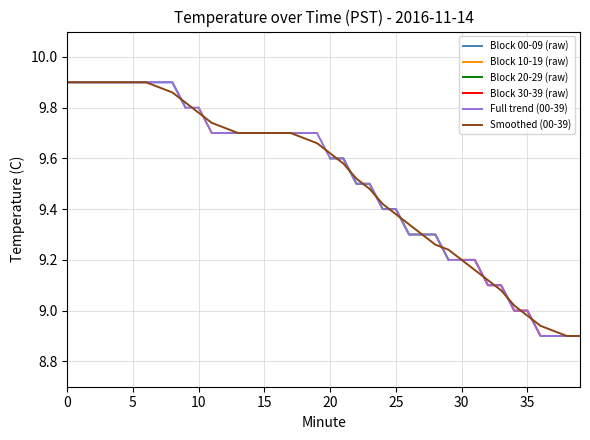

True or false: Full trend (00-39) has a value of 9.0 at 35.

True